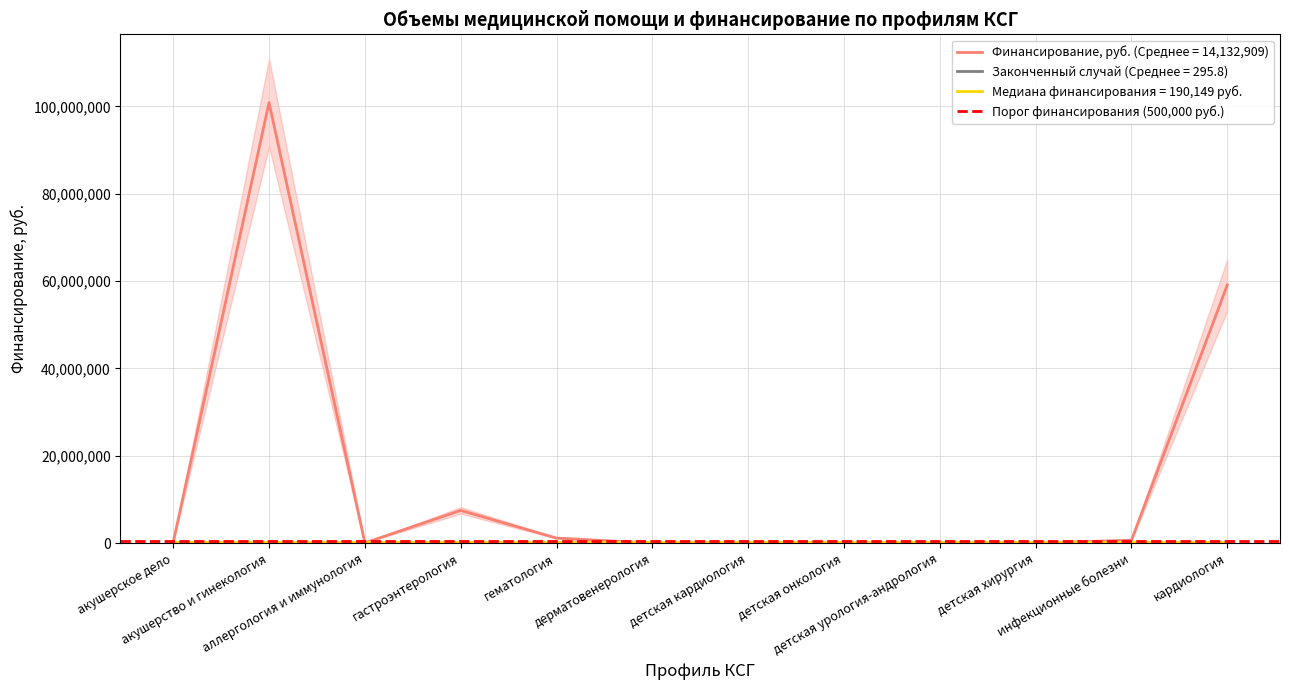

What is the label of the 6th point from the right?

детская кардиология